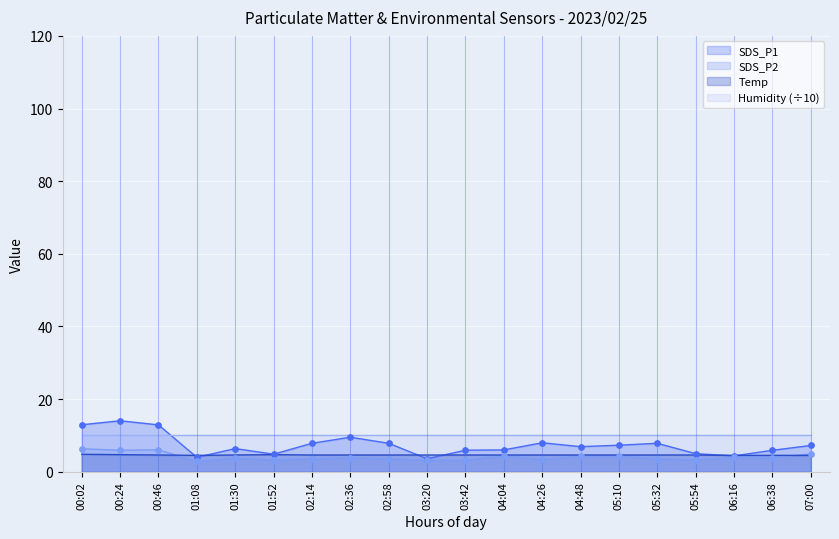

Which series reaches the minimum Y coordinate?

SDS_P2